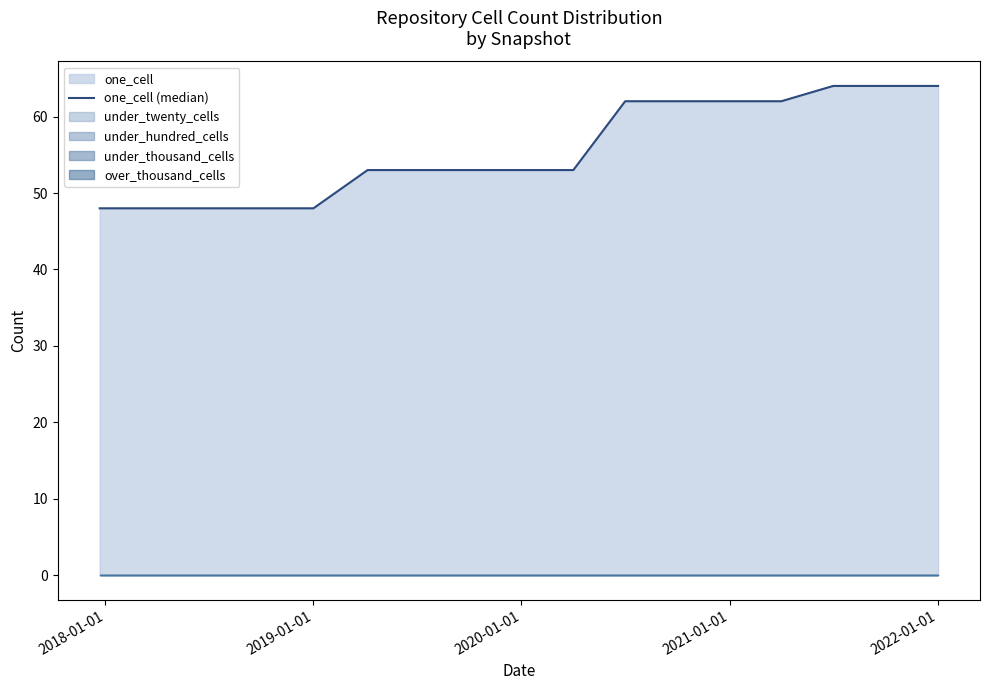

How many values are between 48 and 62?

14